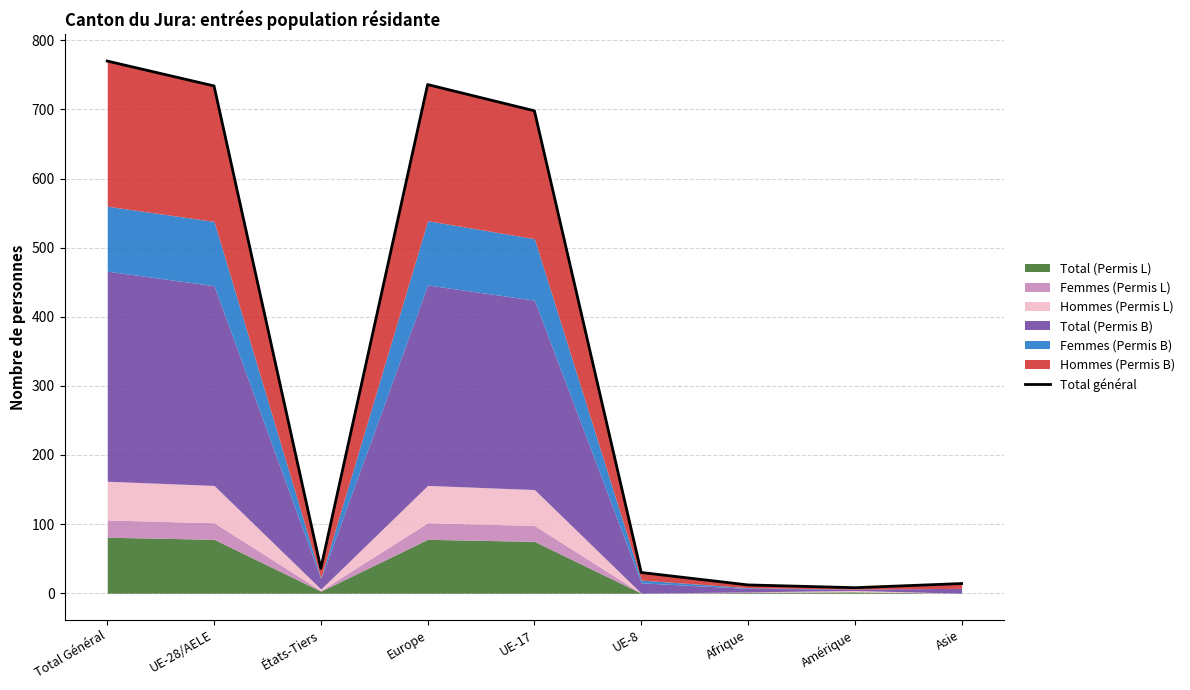

How many points are higher than both their immediate neighbors (excluding endpoints)?

1